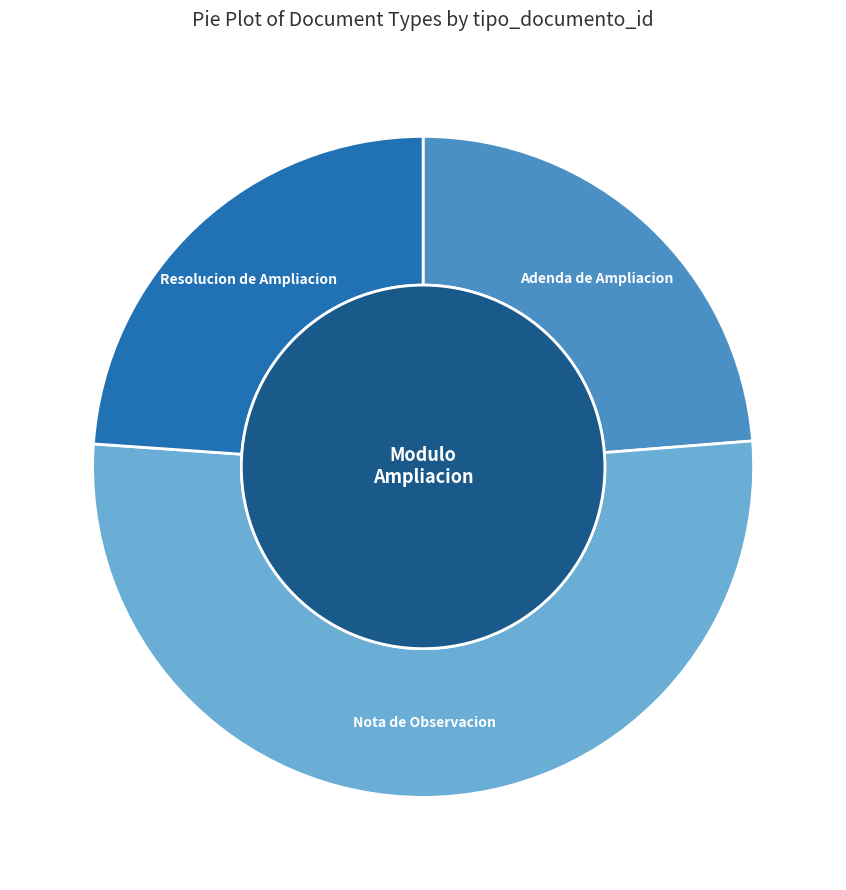

What portion of the pie excludes Resolucion de Ampliacion?

76.1%